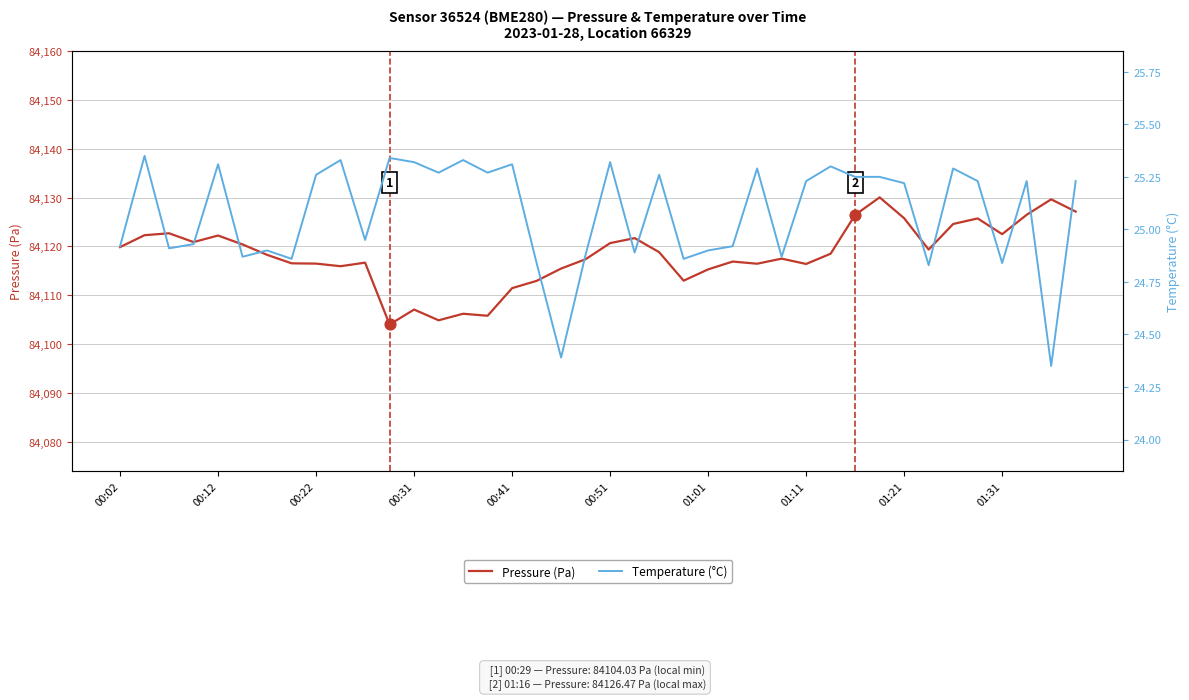

Which series contains the highest Y value?

Pressure (Pa)